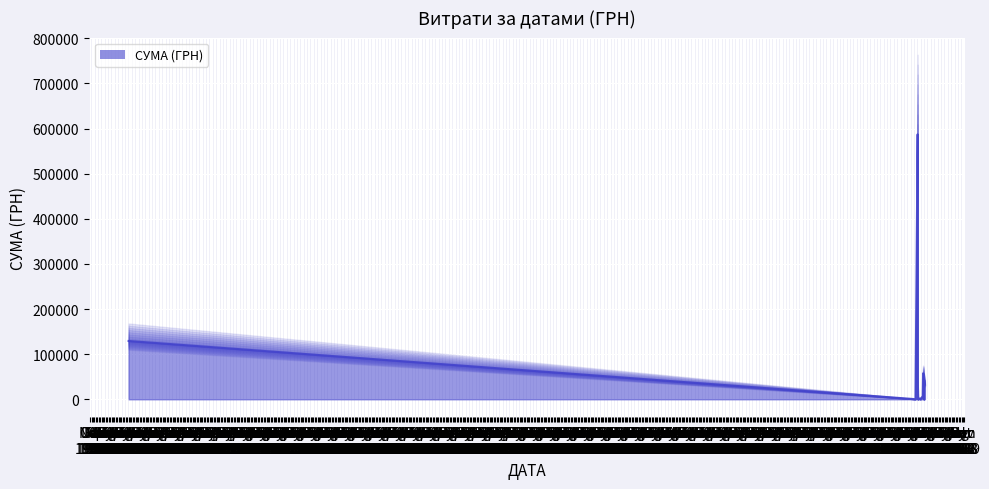

What is the maximum value shown in the chart?

587307.0